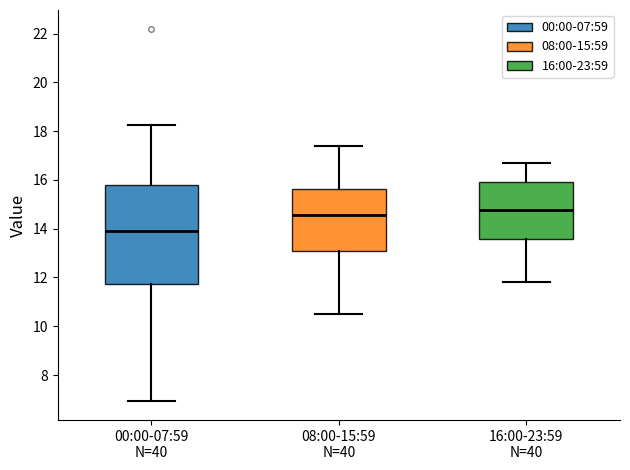

Where does the upper whisker of the box for 16:00-23:59 N=40 end on the y-axis? The values are not printed on the chart, so give them approximately, as read against the axis.

16.8